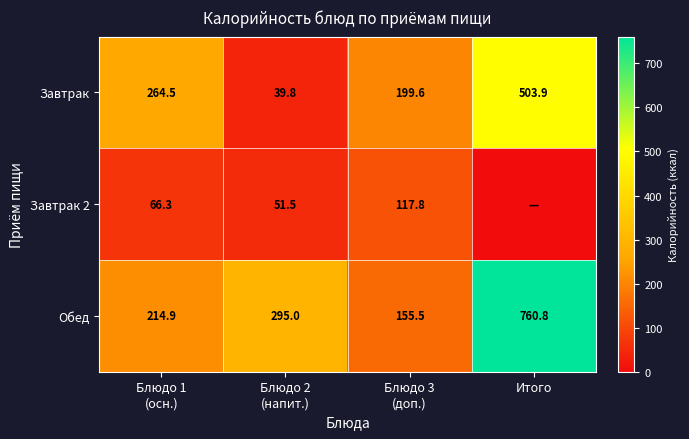

Read the Завтрак value at Итого.

503.9